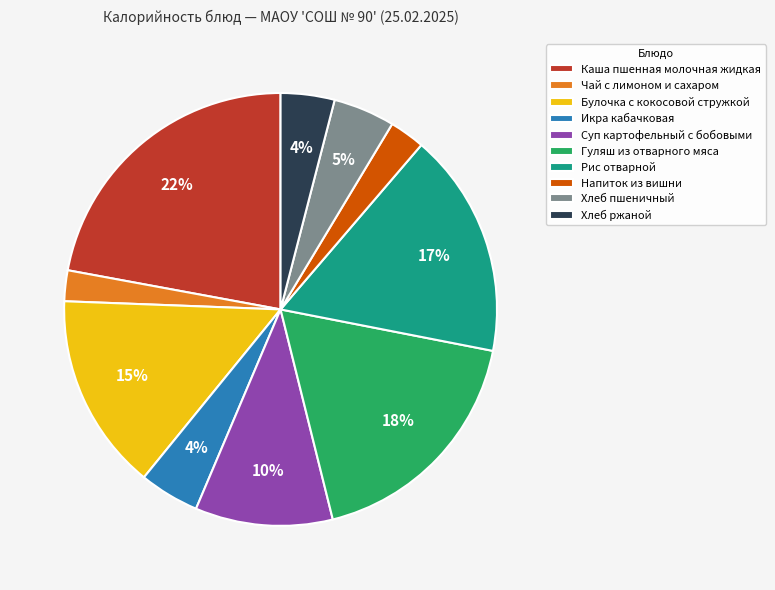

What is the largest slice in the pie chart?

Каша пшенная молочная жидкая